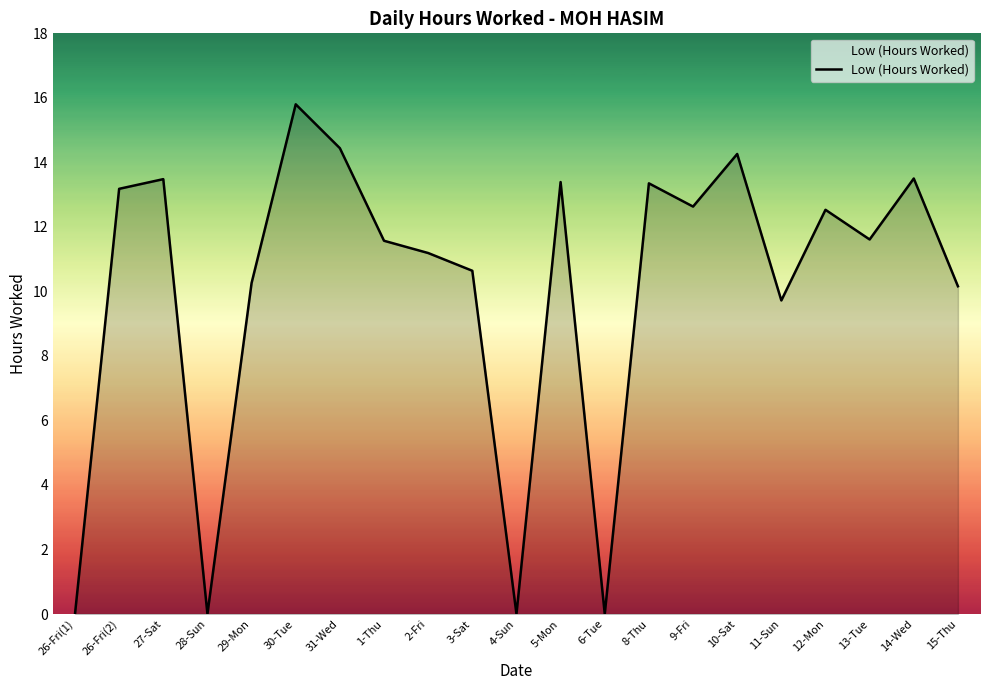

How many interior local peaks (higher than both neighbors) does the data have?

7